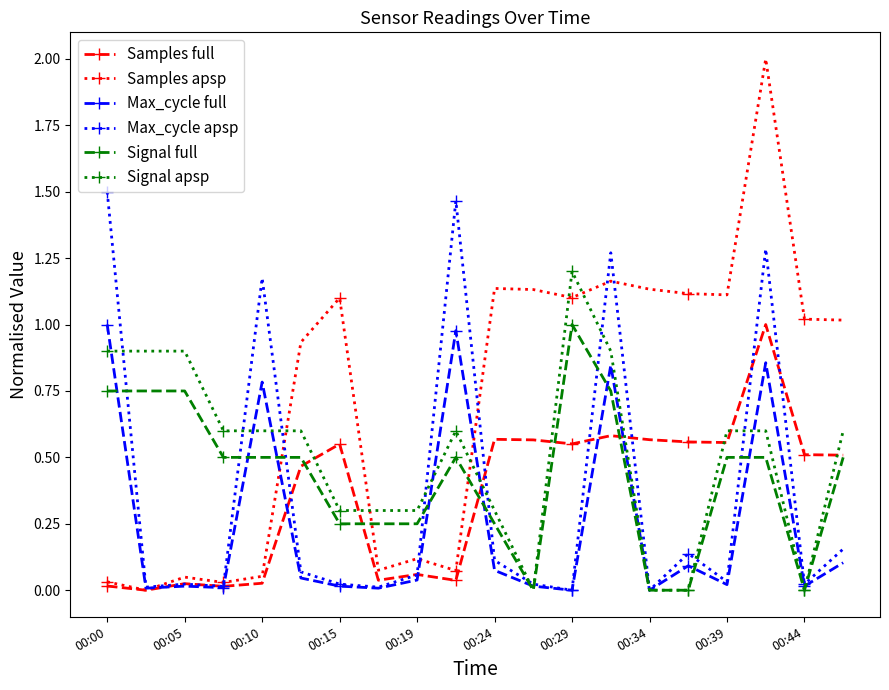

Which series has the largest total across all categories?

Samples apsp